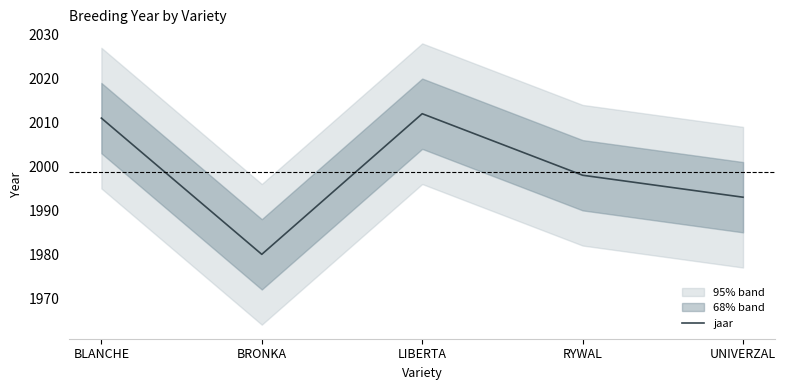

Which category has the highest value across all series?

LIBERTA